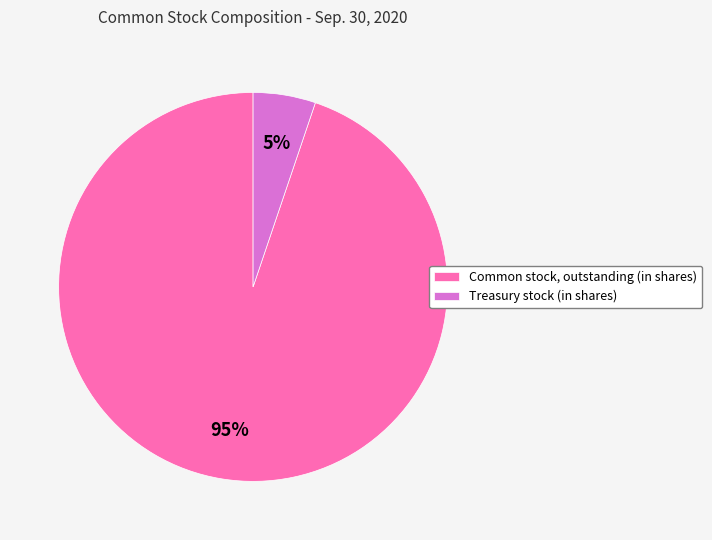

Does Common stock, outstanding (in shares) represent more than half of the total?

Yes